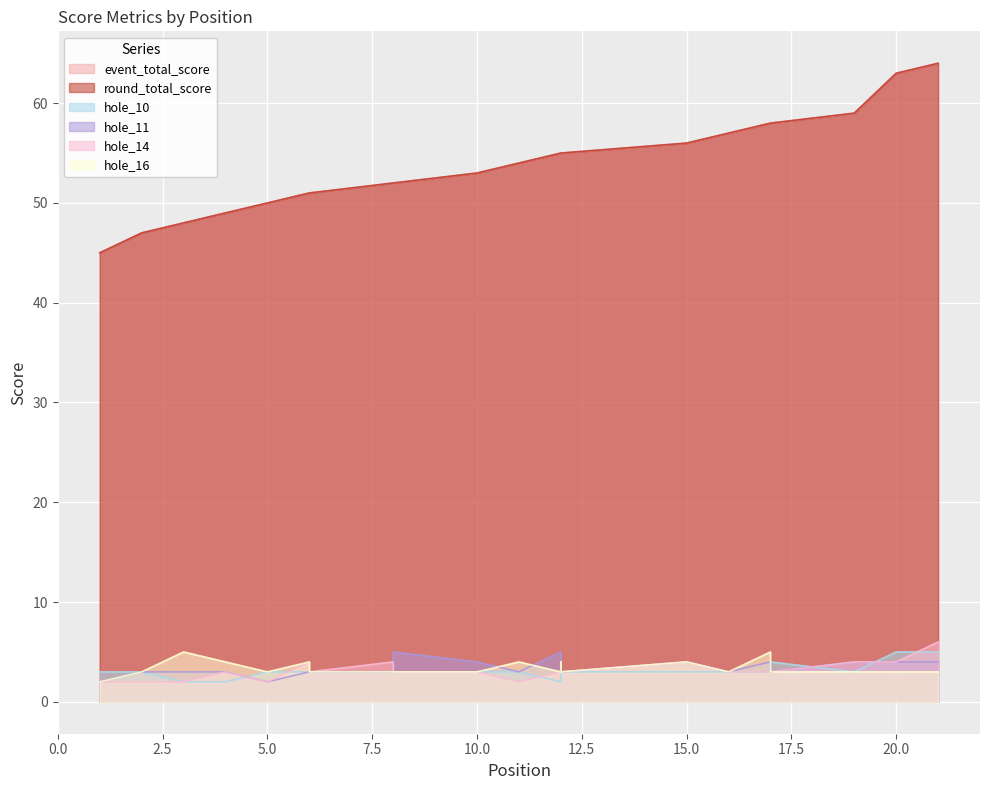

Between which two adjacent categories do hole_10 and hole_11 first intersect?

4 and 5